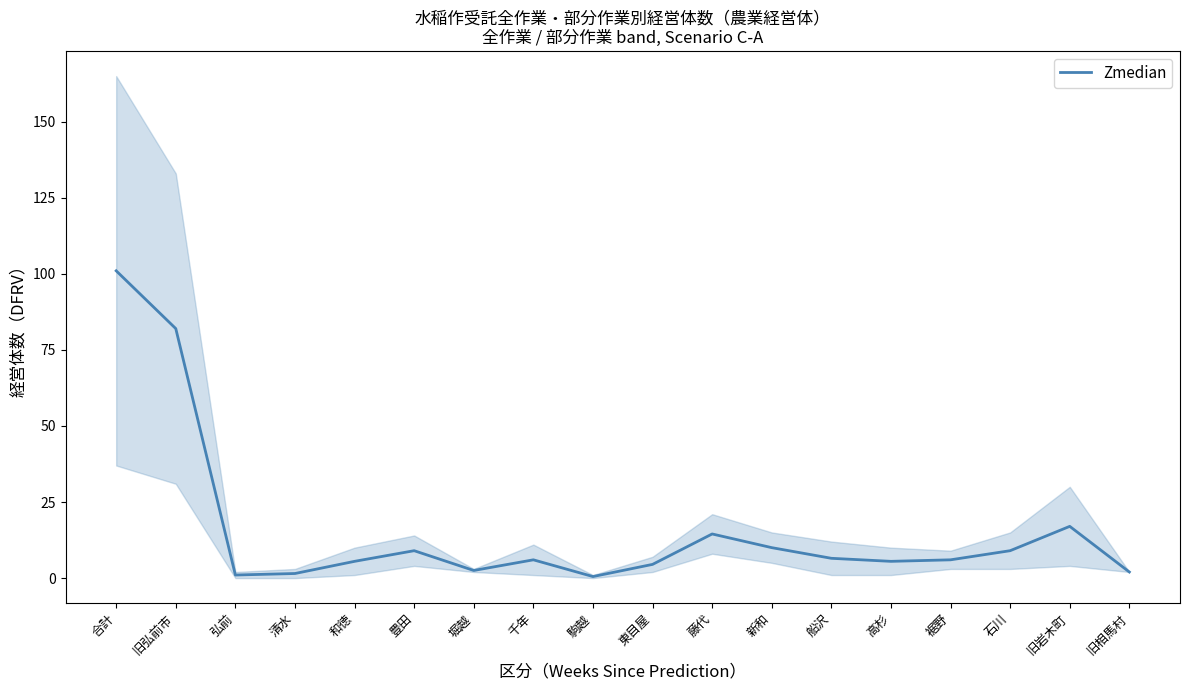

How many lines are shown in the chart?

1